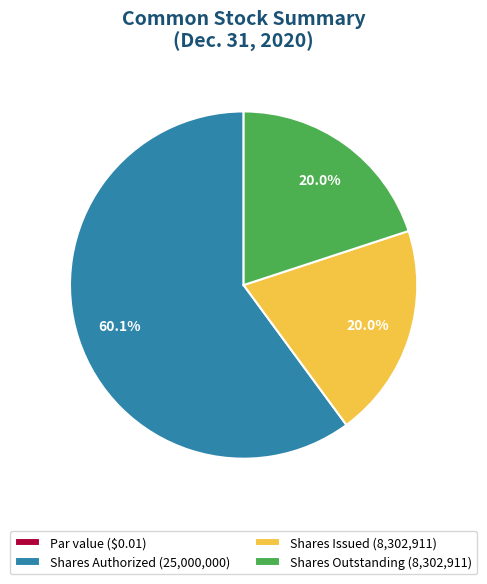

To the nearest percent, what is the difference between the largest and smallest slice percentages?

60%